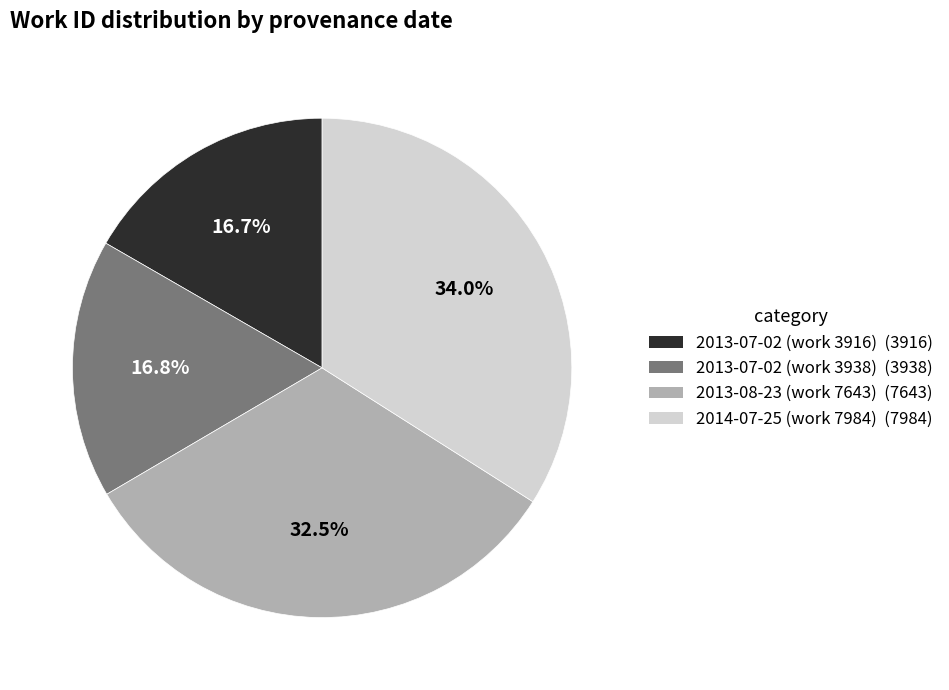

What is the largest slice in the pie chart?

2014-07-25 (work 7984)